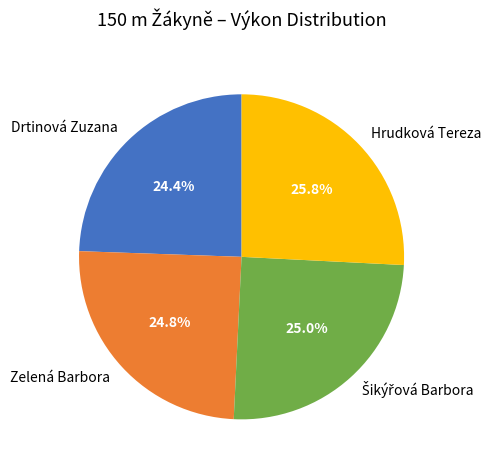

Does Zelená Barbora account for over 50% of the chart?

No